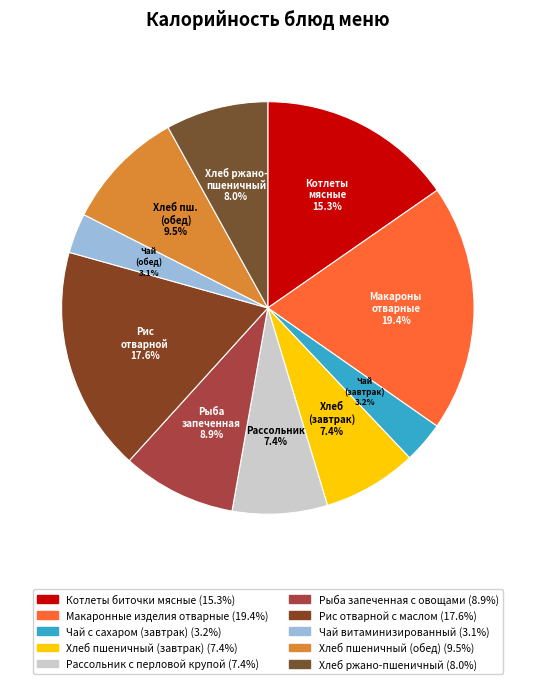

How many segments does this pie chart have?

10